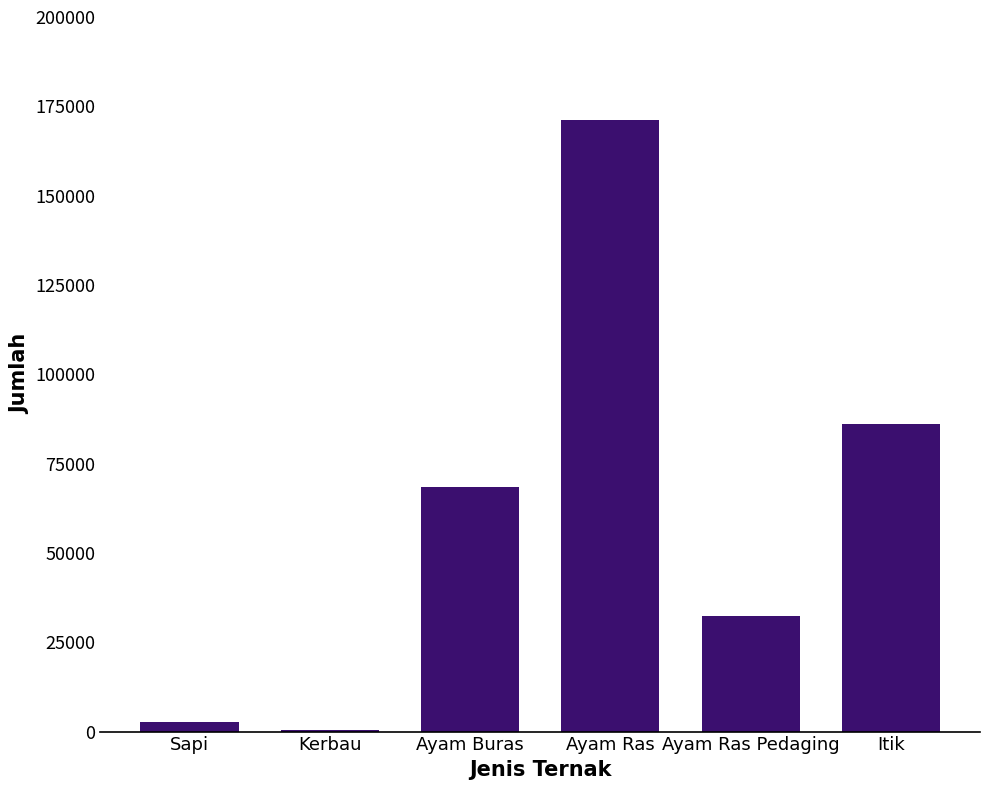

Are the bars horizontal?

No